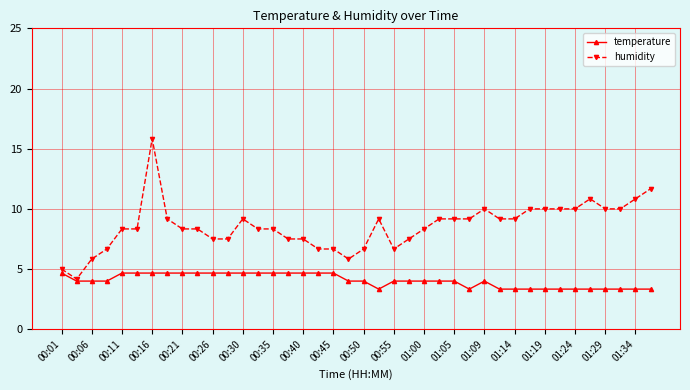

At how many categories does at least one series exceed 12?

1